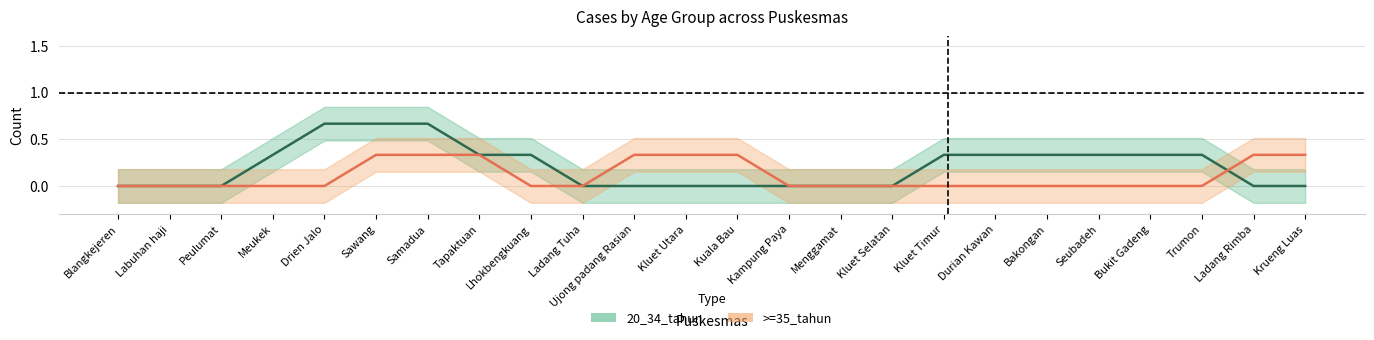

True or false: >=35_tahun and 20_34_tahun intersect in this chart.

True